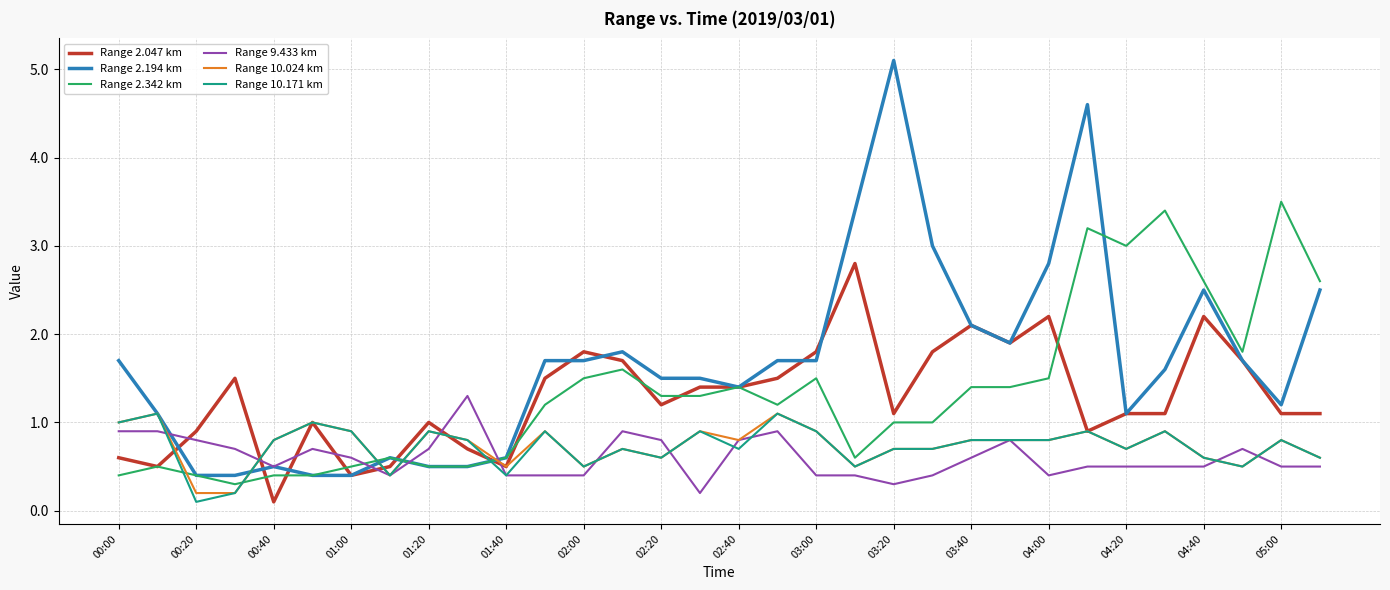

What is the maximum value shown in the chart?

5.1